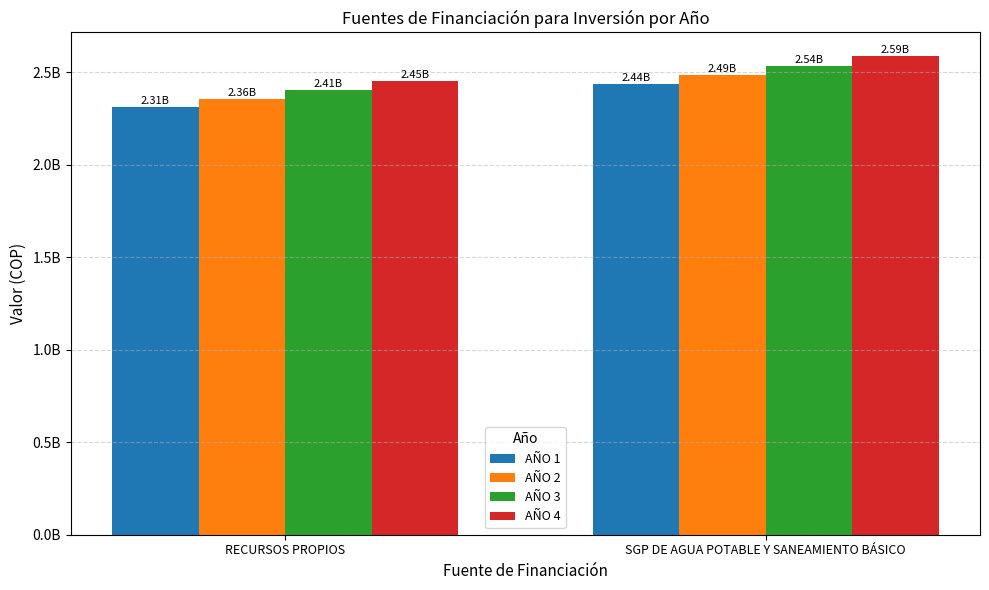

What is the label of the 2nd bar from the right?

RECURSOS PROPIOS